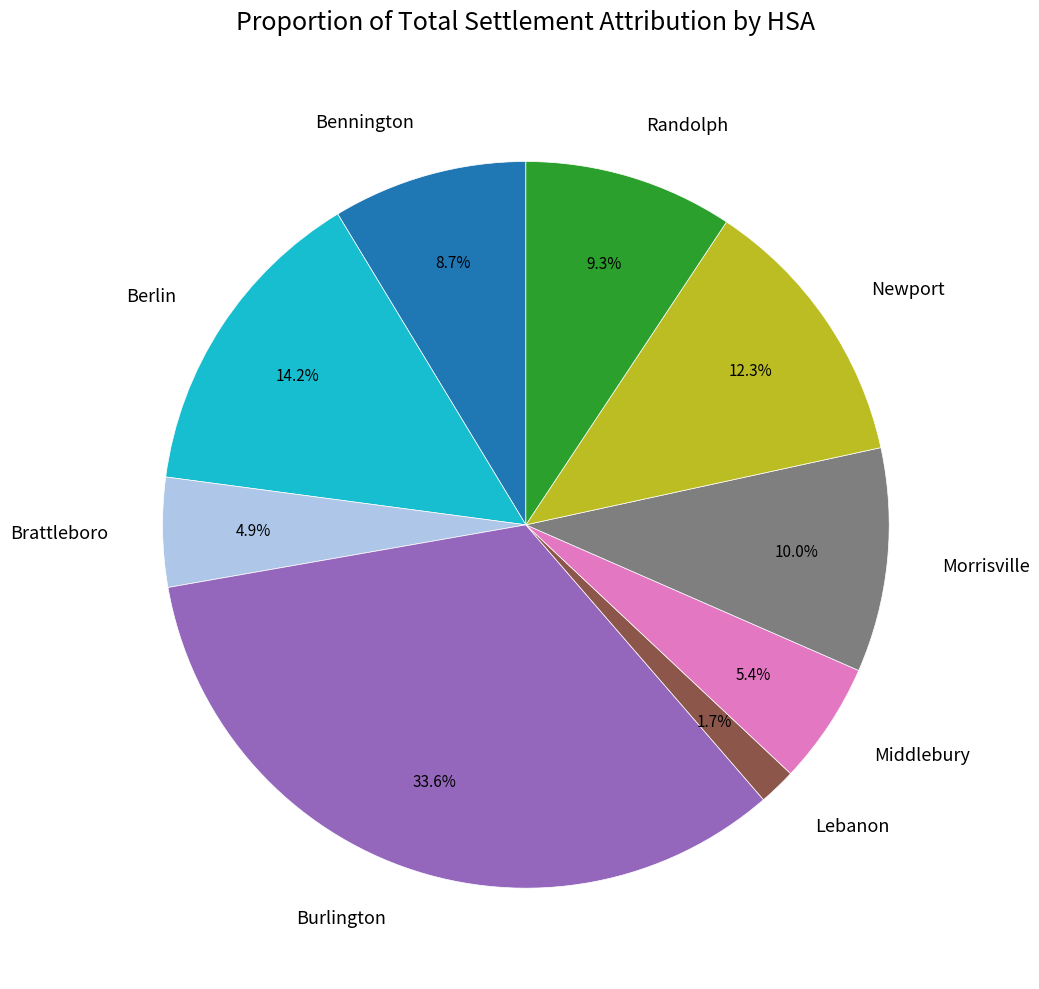

How many slices are in this pie chart?

9